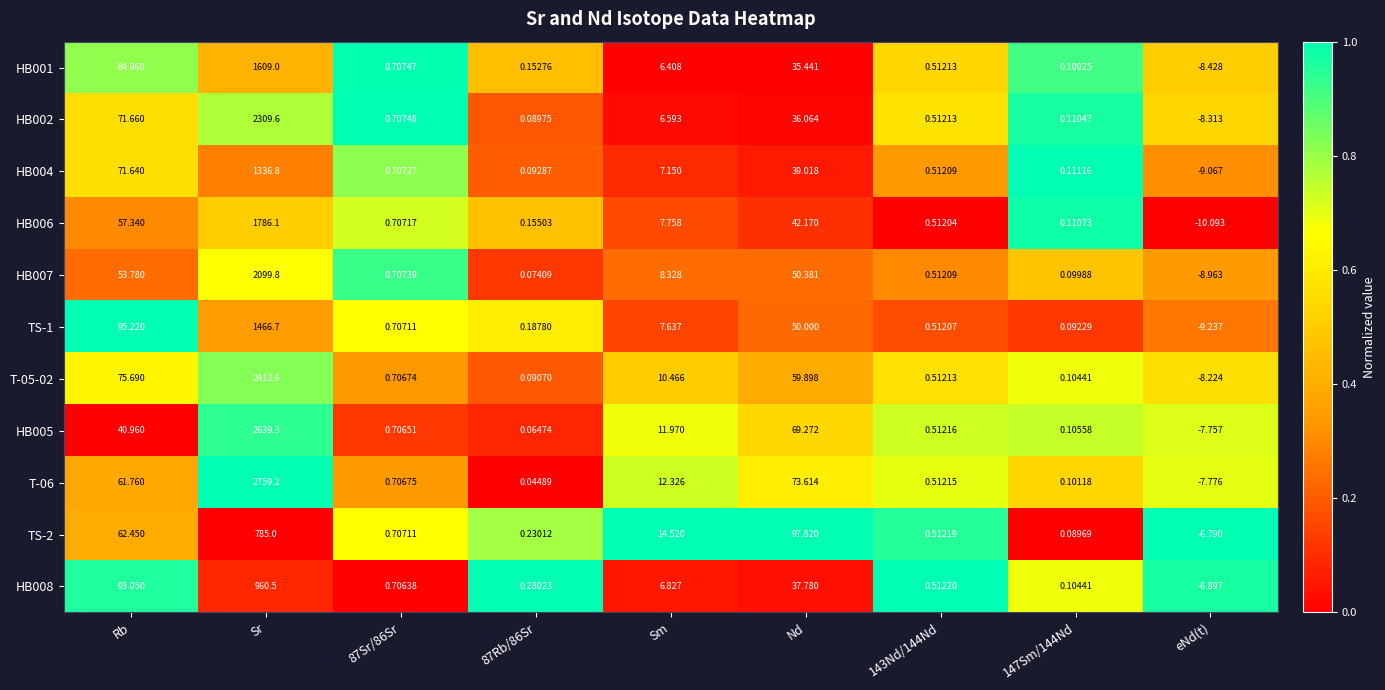

Is the value of TS-2 at Rb greater than the value of HB004 at eNd(t)?

Yes